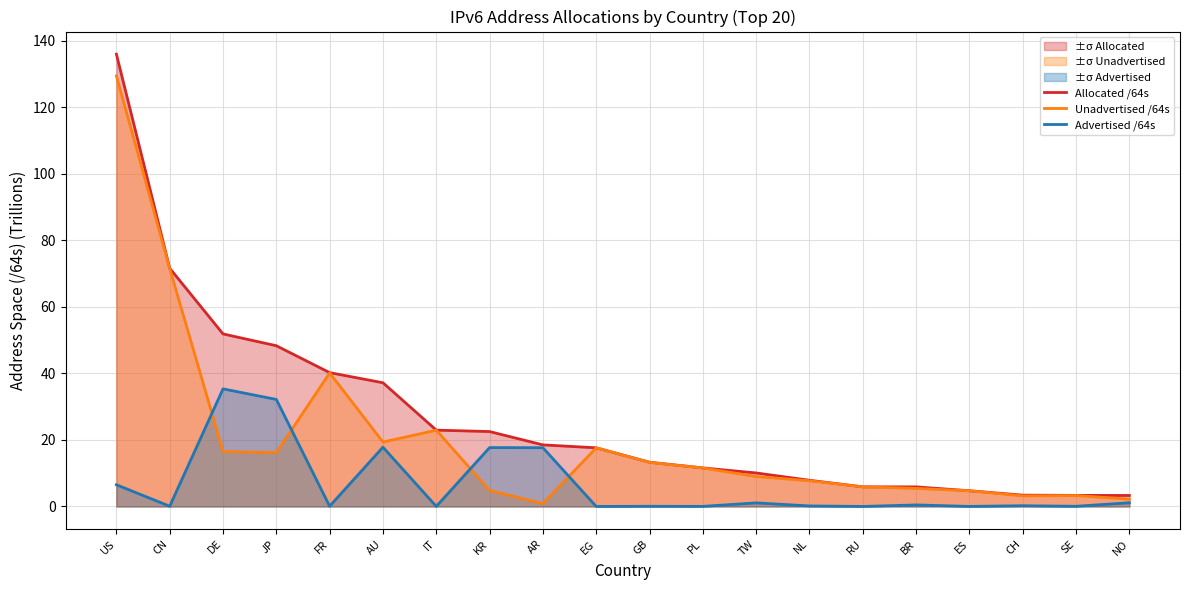

The Unadvertised /64s series shows 53.1 at FR. True or false?

False